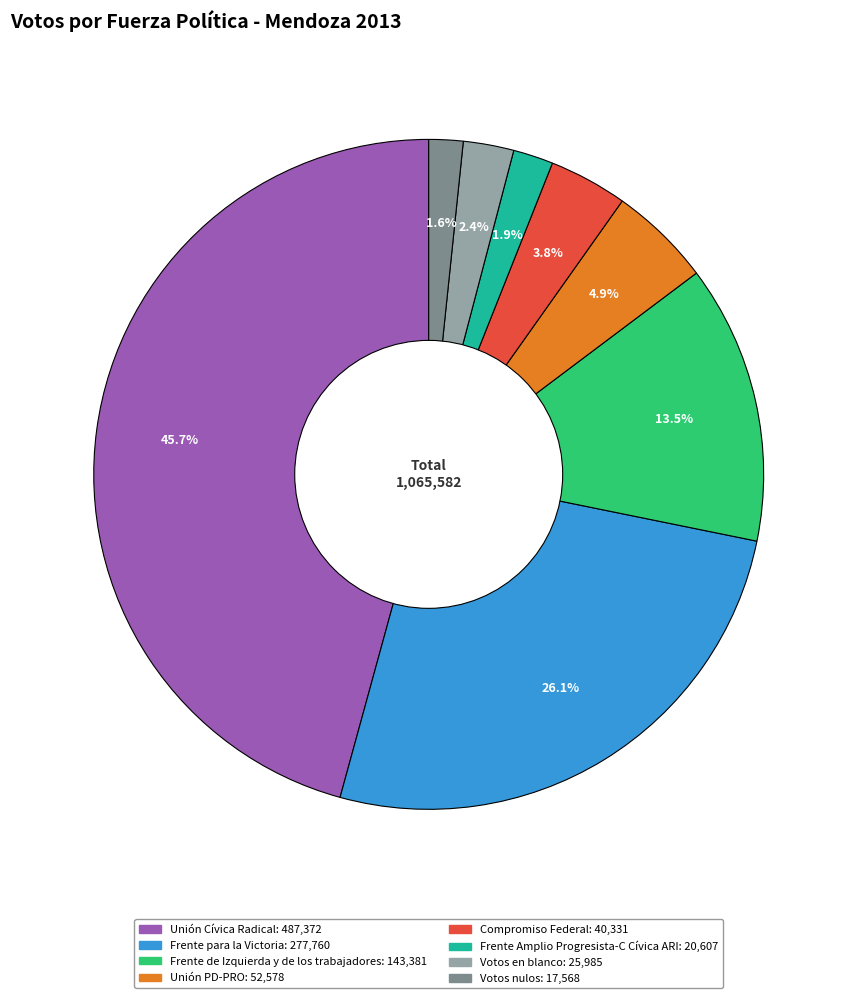

How many slices are in this pie chart?

8